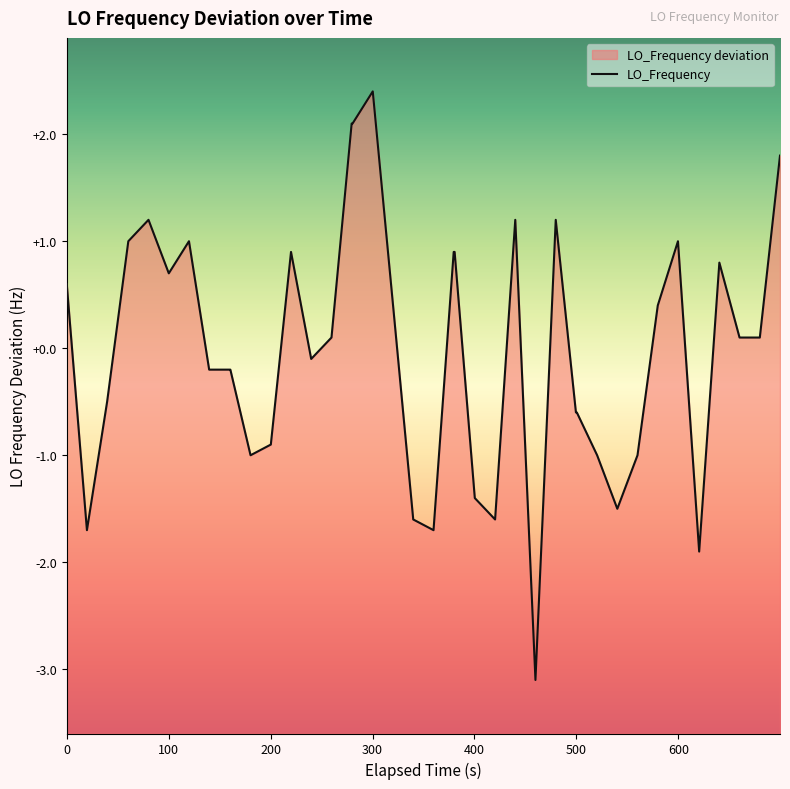

Is it true that the value at 27 is 0.5?

False